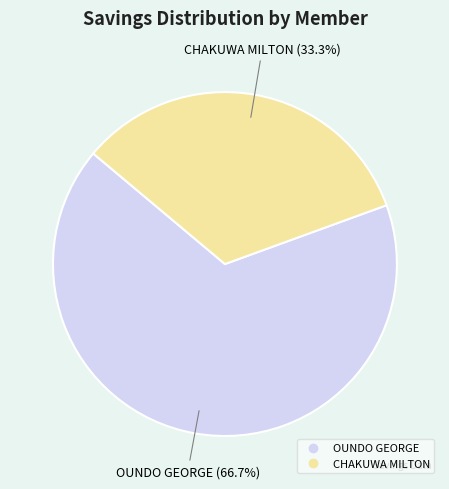

The OUNDO GEORGE slice represents 81% of the pie. True or false?

False